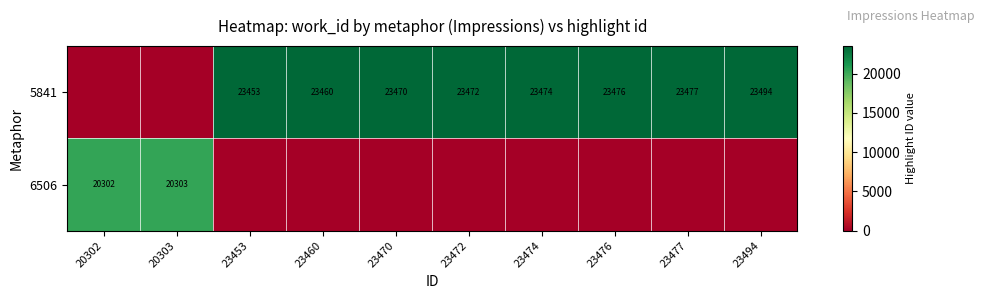

How many data points in row_0 are less than 23472?

5